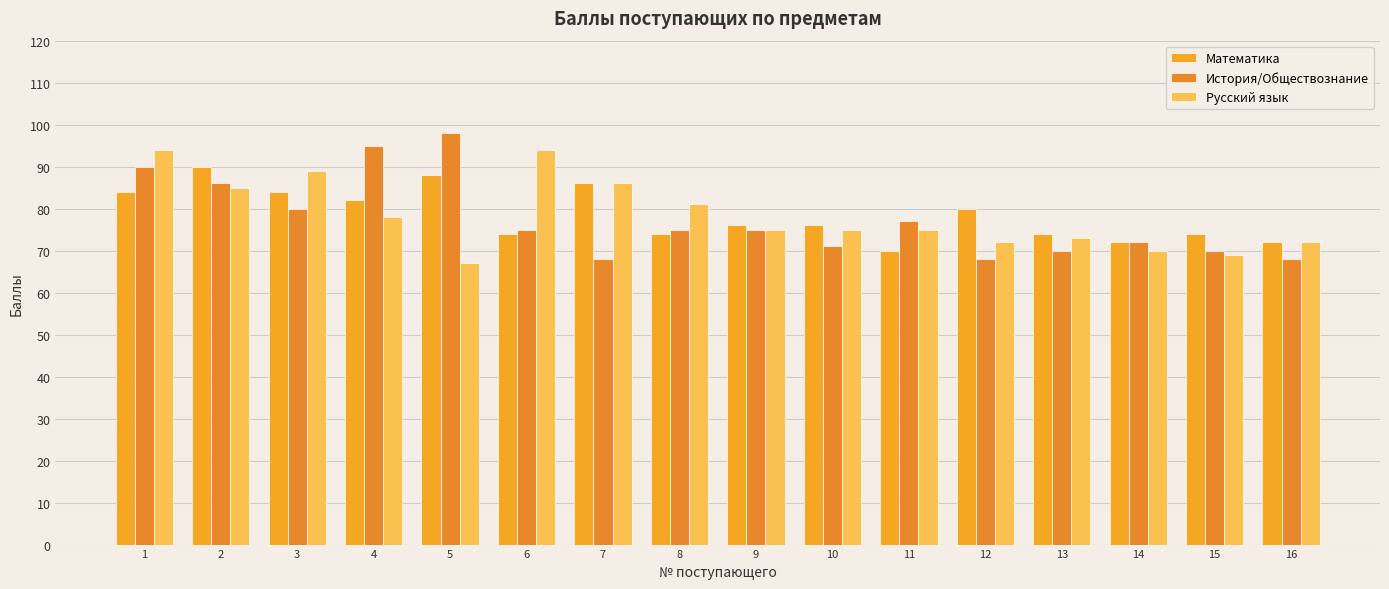

What is the value of the Русский язык bar at the 12th from the left?

72